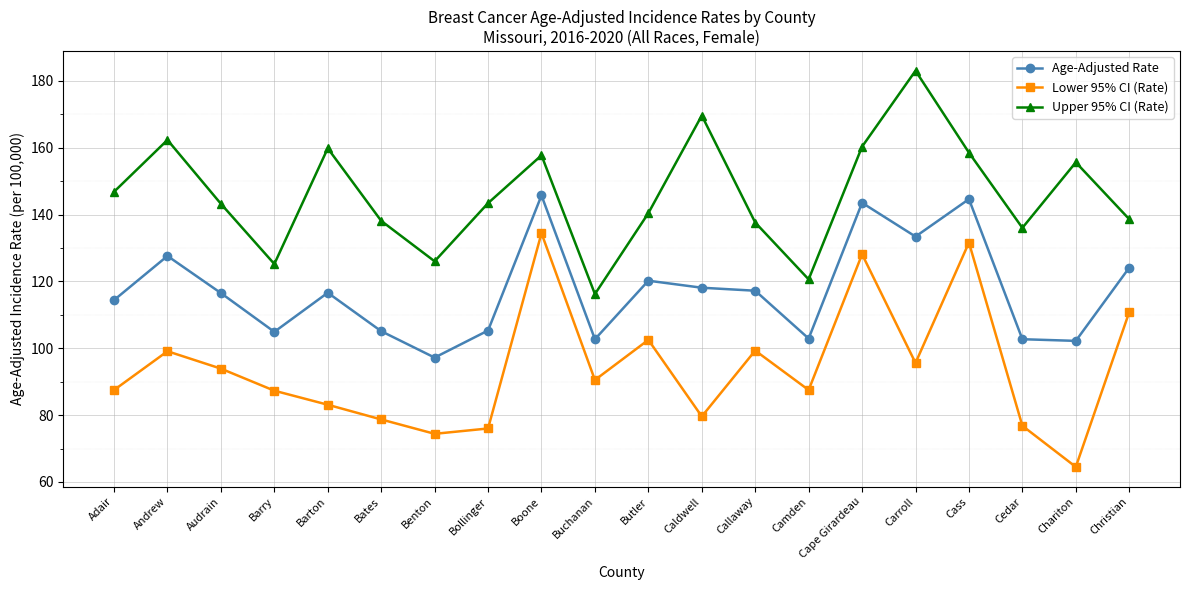

Where is the first local maximum for Age-Adjusted Rate?

Andrew